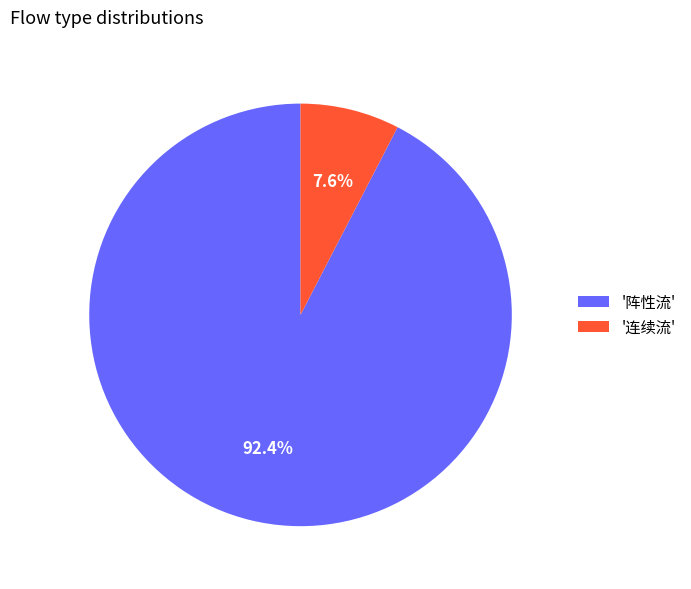

Rank the categories by value from highest to lowest.

'阵性流', '连续流'